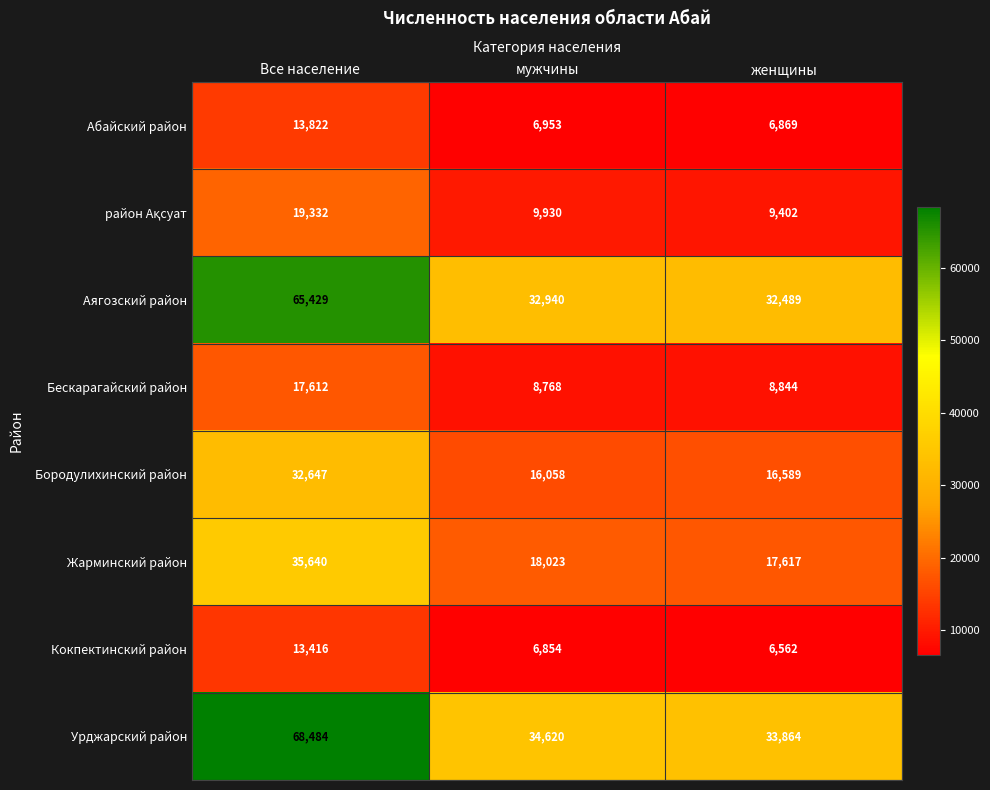

List the labels in order of Бородулихинский район value, largest first.

Все население, женщины, мужчины